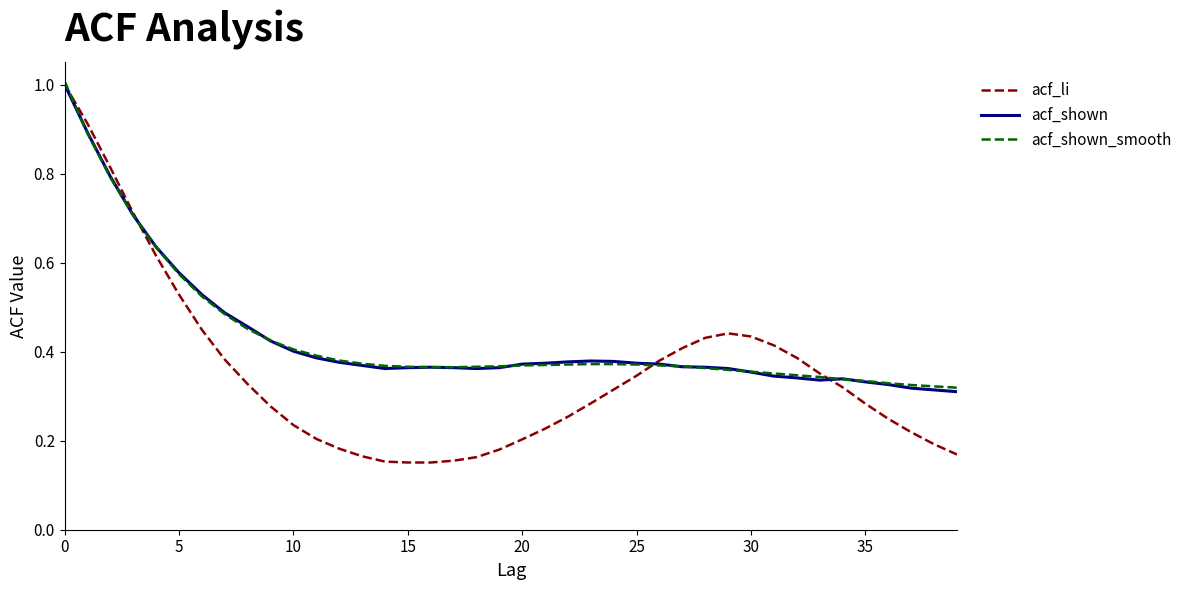

What is the sum of all acf_shown_smooth values?

17.3